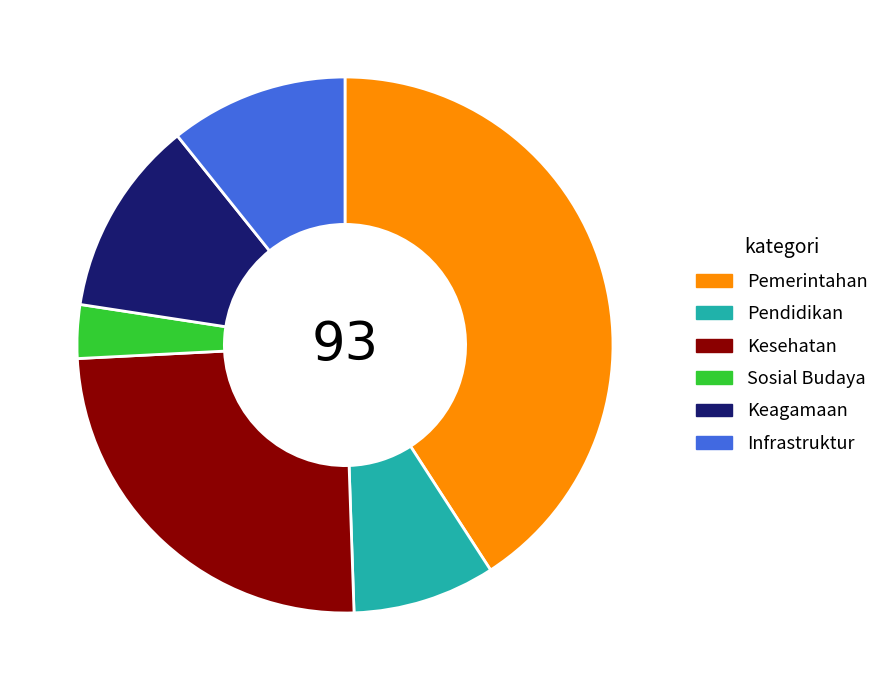

Rank the categories by value from highest to lowest.

Pemerintahan, Kesehatan, Keagamaan, Infrastruktur, Pendidikan, Sosial Budaya